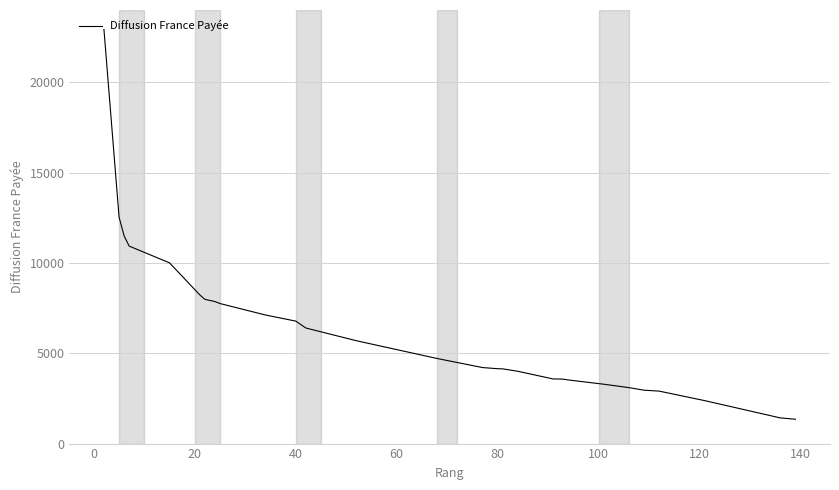

Does the chart display data point markers on the line(s)?

No